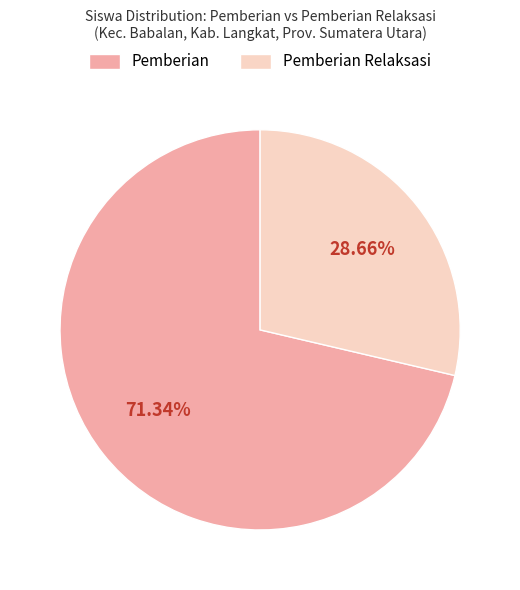

Is there any slice that represents more than half of the pie?

Yes